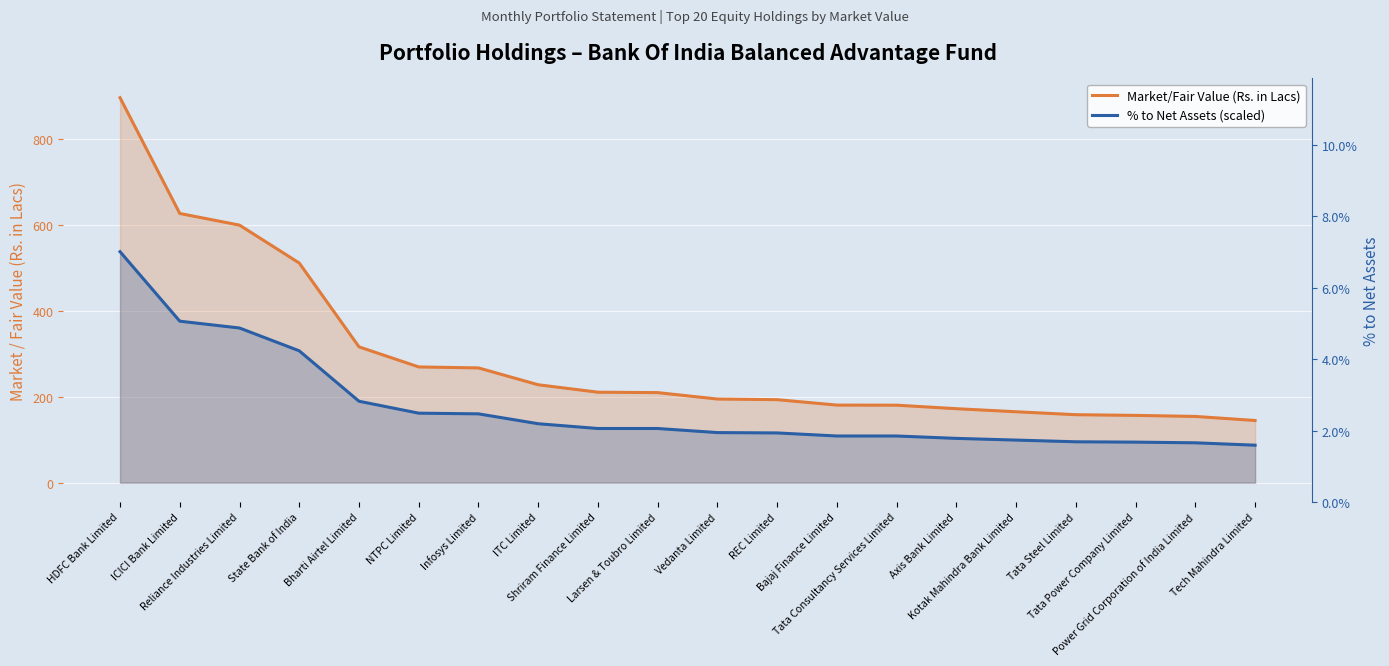

The value of % to Net Assets (scaled) at Tech Mahindra Limited is 87.2. True or false?

True